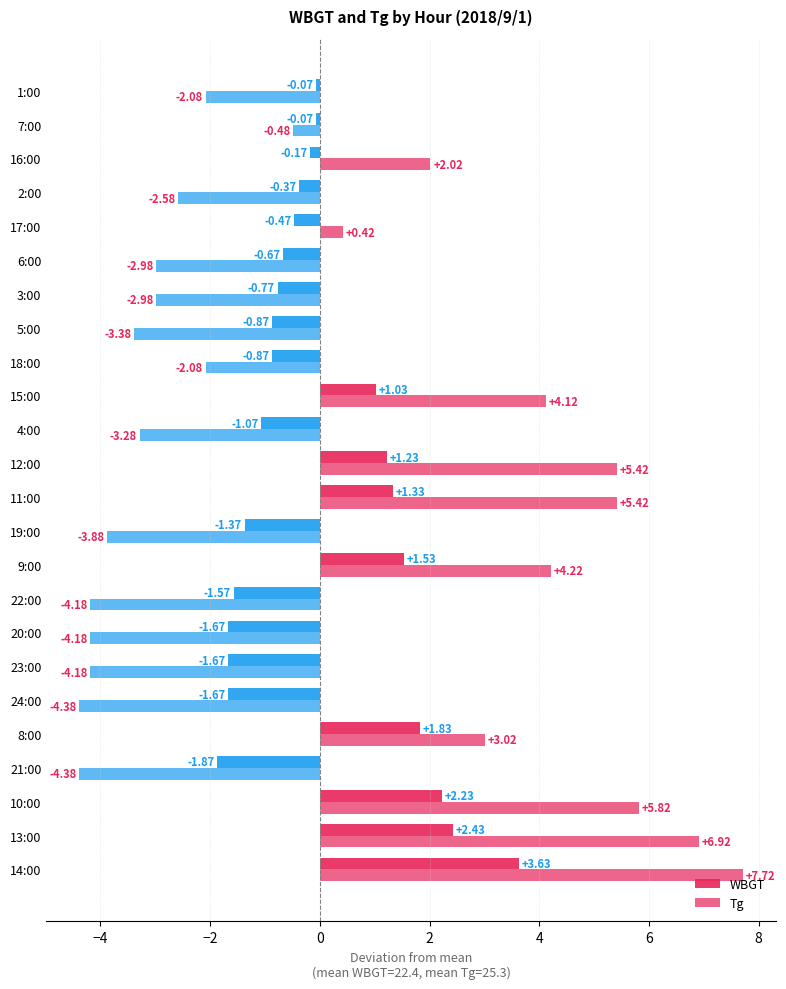

Count the number of categories in the chart.

24